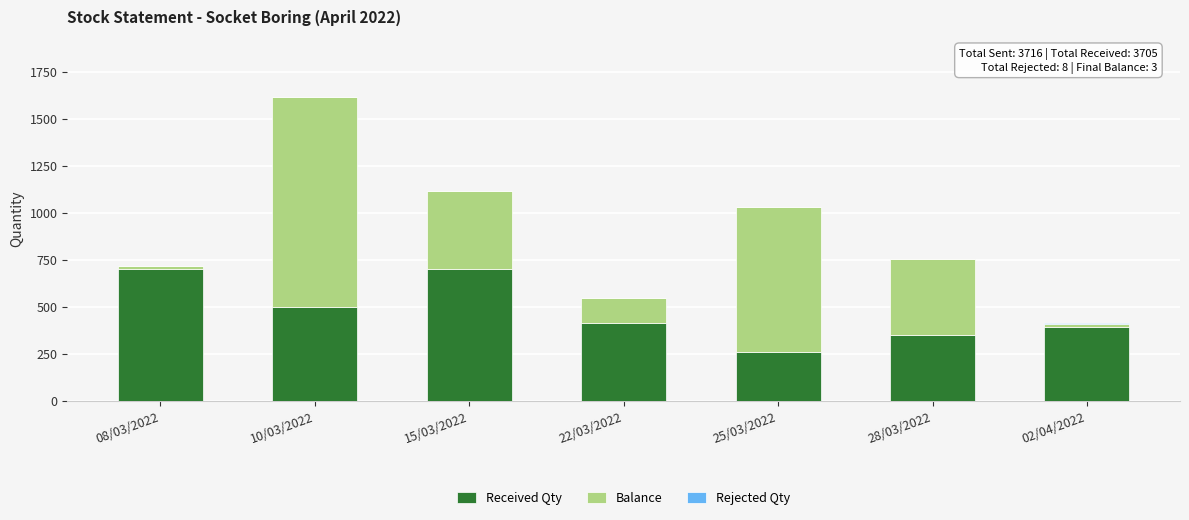

At which label is Received Qty closest to 480?

10/03/2022